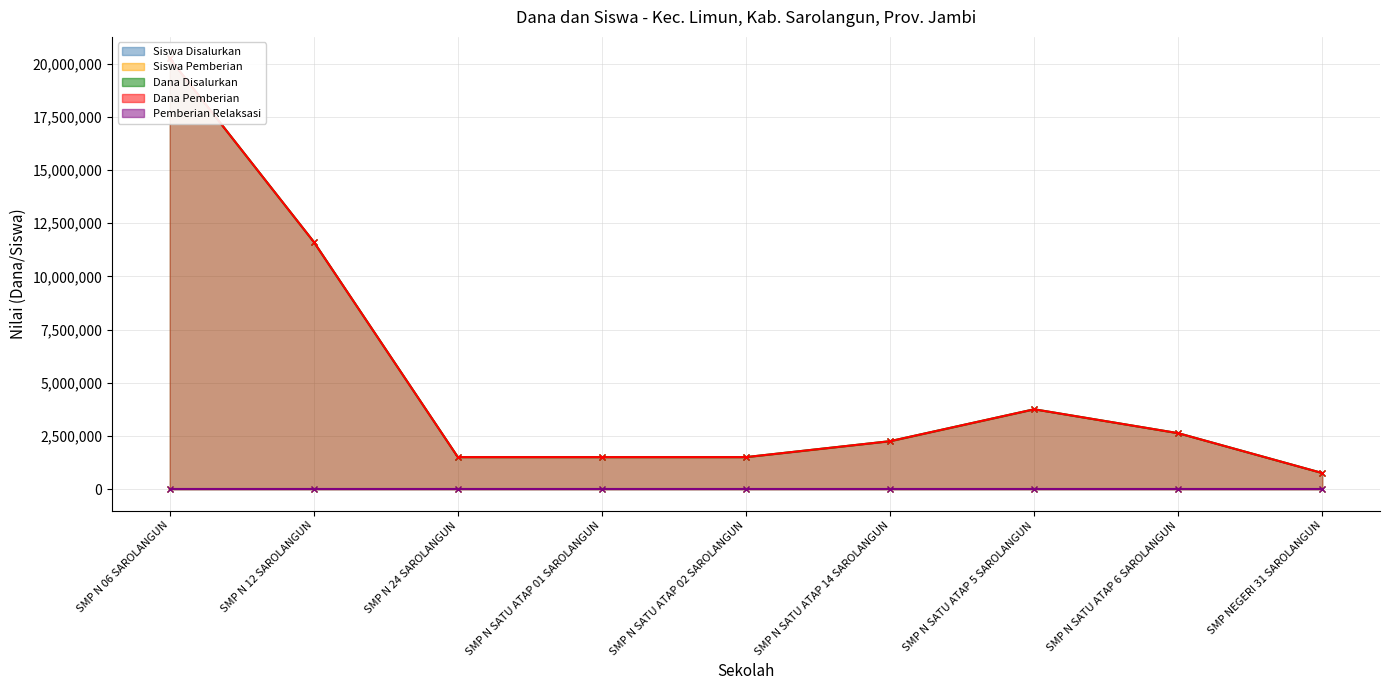

What is the label of the 7th point from the left?

SMP N SATU ATAP 5 SAROLANGUN